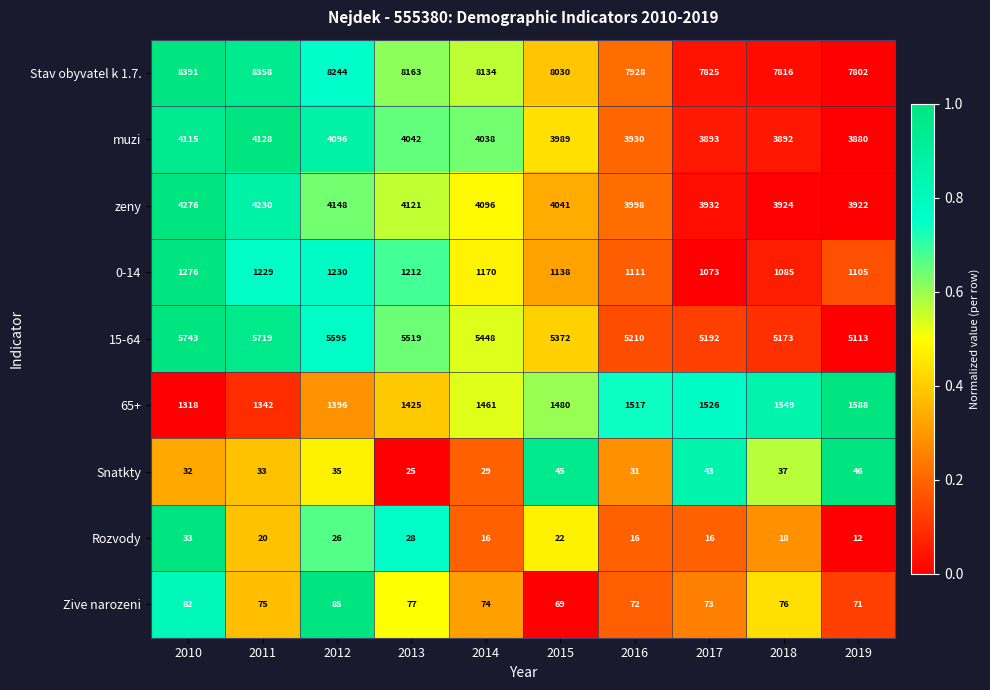

Which series has the largest total across all categories?

Stav obyvatel k 1.7.